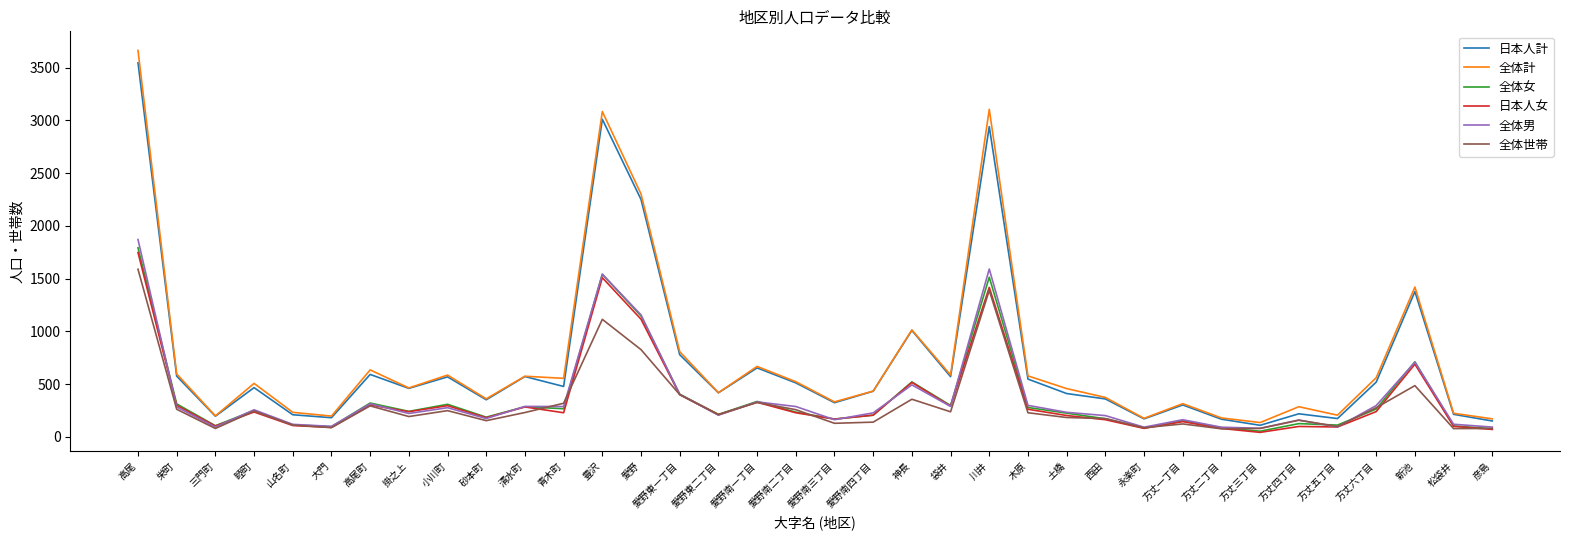

Is the value of 日本人女 at 清水町 greater than the value of 日本人計 at 方丈三丁目?

Yes